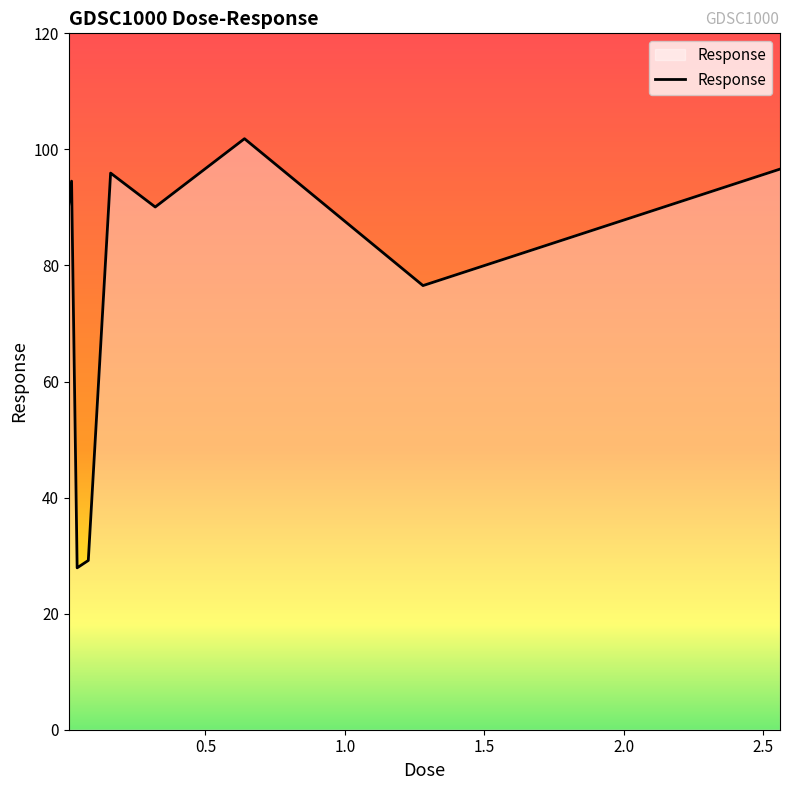

What is the greatest value displayed?

101.8